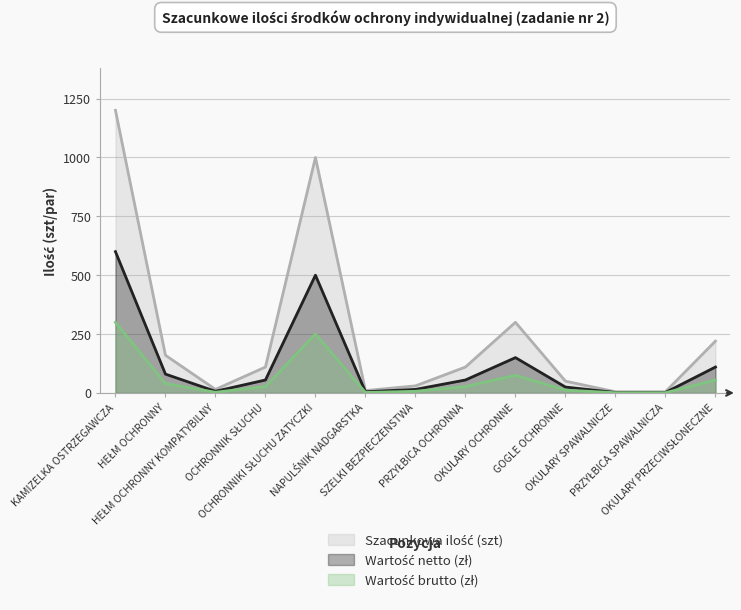

True or false: Szacunkowa ilość (szt) has a value of 12 at GOGLE OCHRONNE.

False